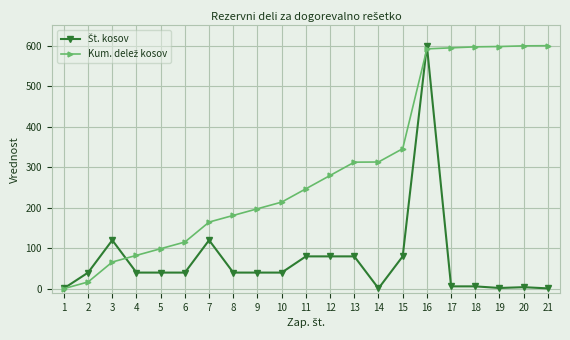

What is the total value across all series at 2?

56.8